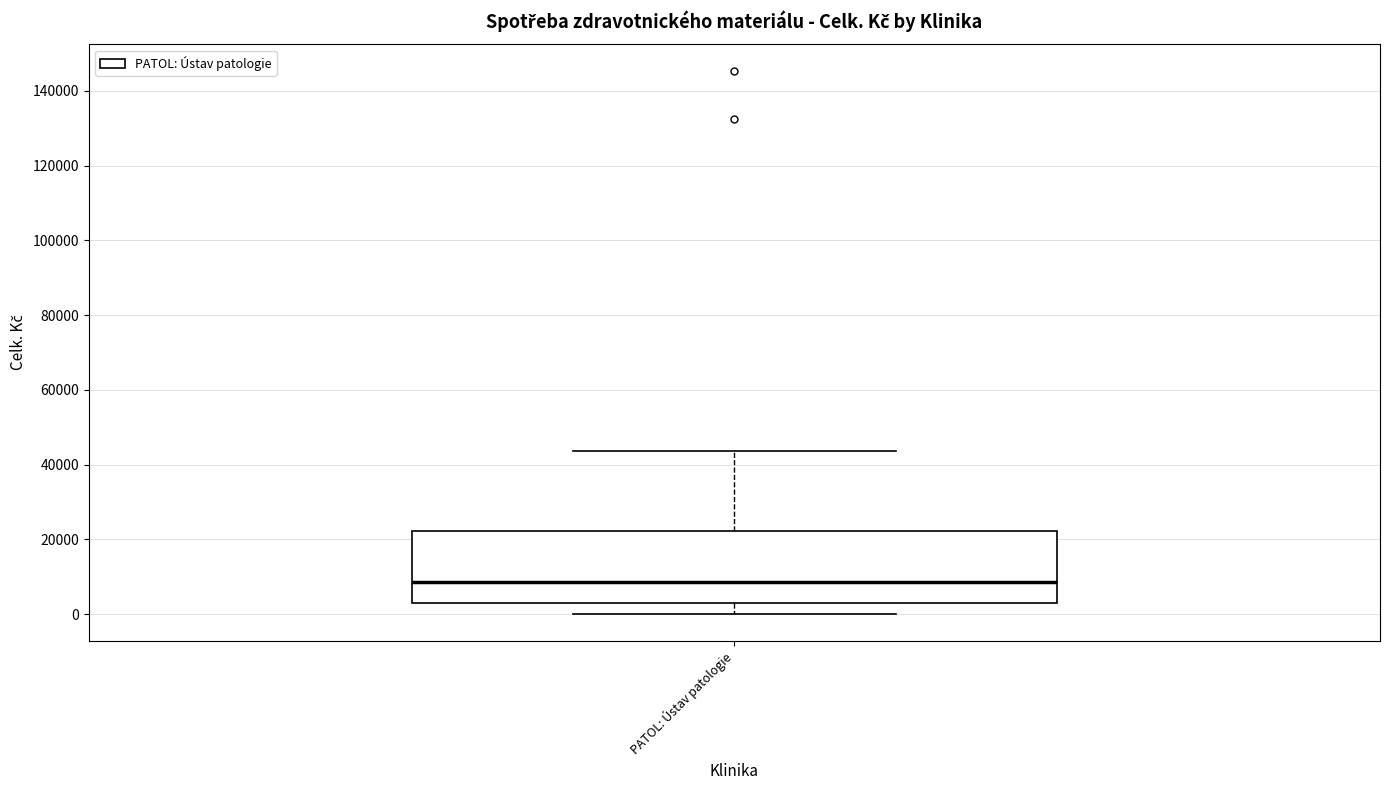

Where does the upper whisker of the box for PATOL: Ústav patologie end on the y-axis? The values are not printed on the chart, so give them approximately, as read against the axis.

44000